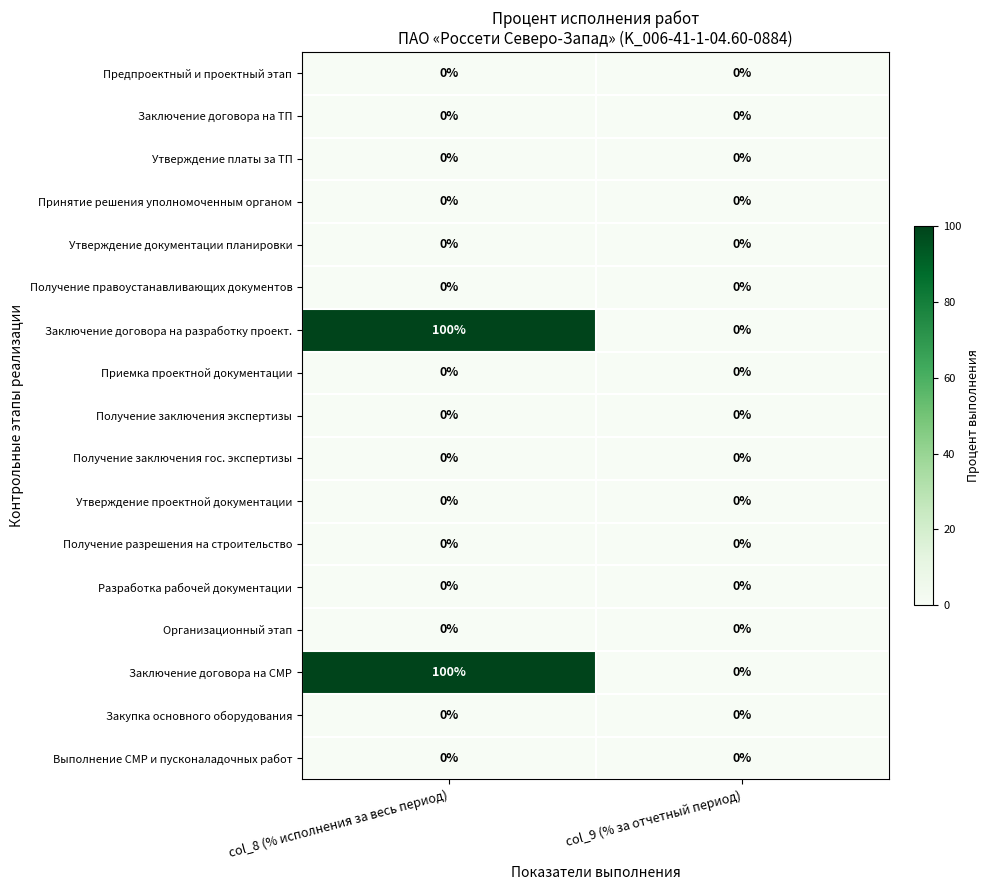

What is the greatest value displayed?

100